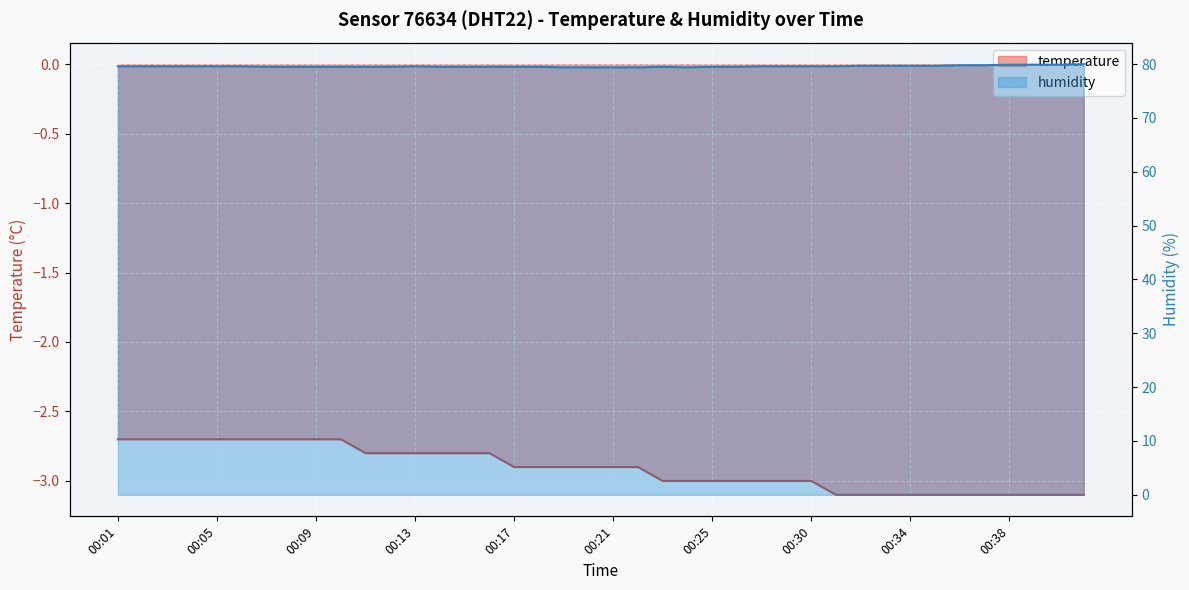

What is the difference between the maximum and minimum values in the temperature series?

0.4